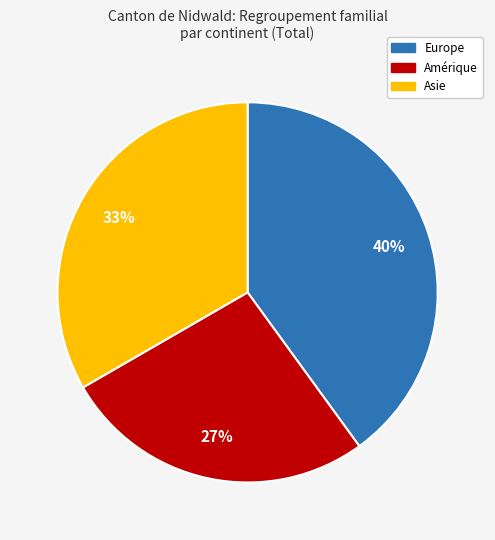

Is there a majority slice in this chart?

No